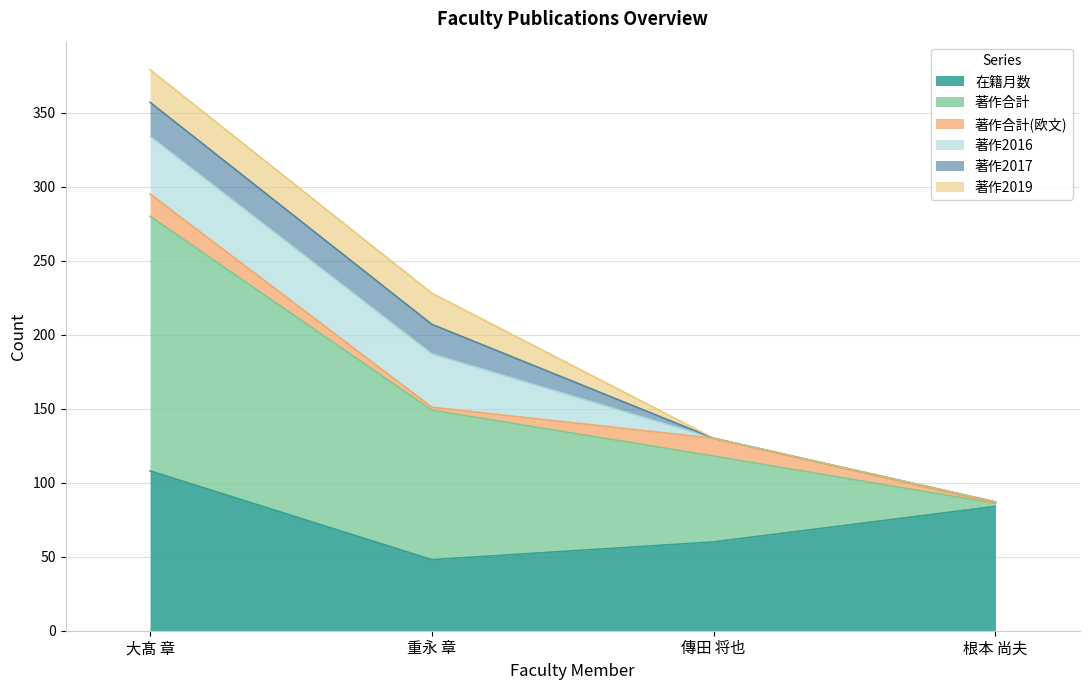

How many lines are shown in the chart?

6